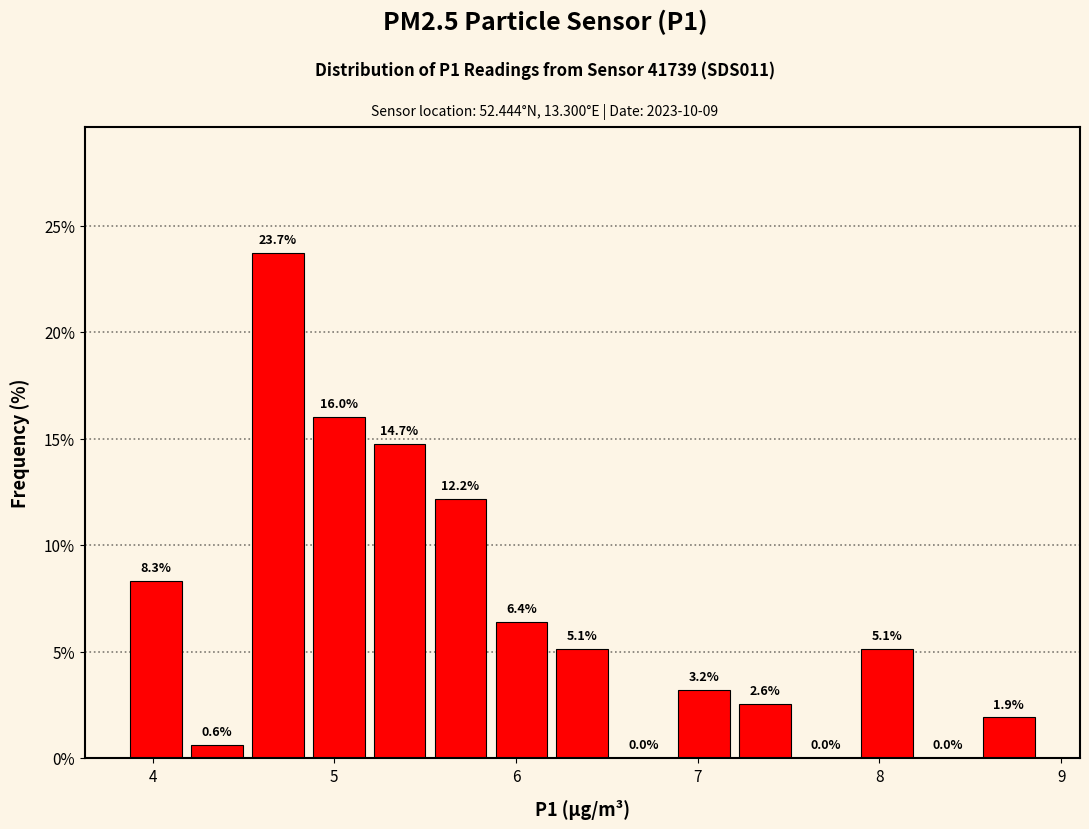

Read against the x-axis, roughly where is the centre of the tallest bar?

4.7